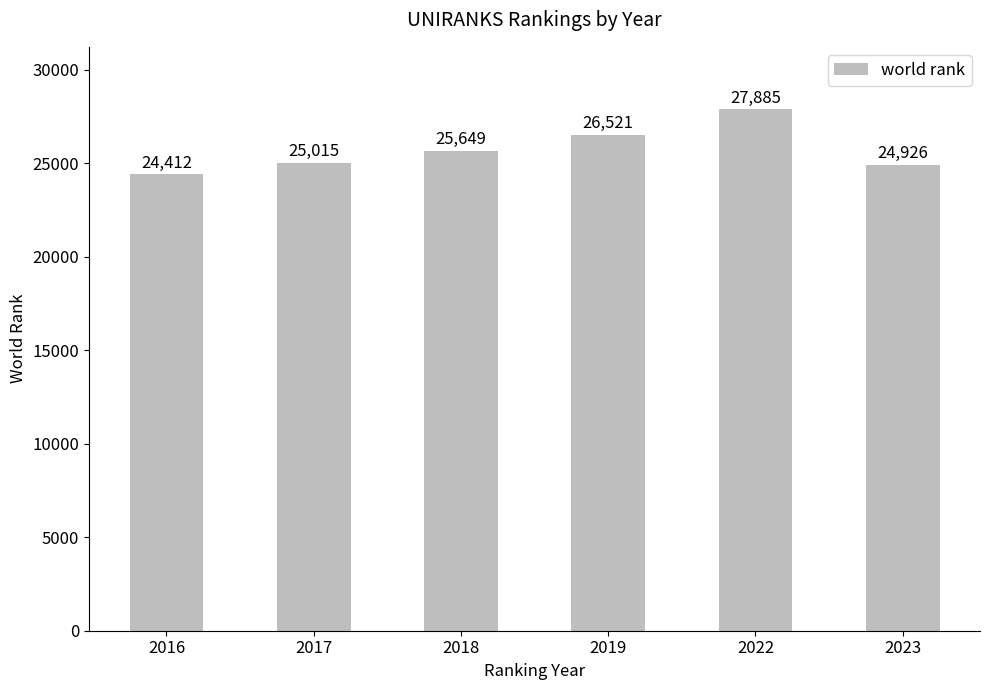

Approximately how many times larger is the value at 2017 compared to 2018?

1.0